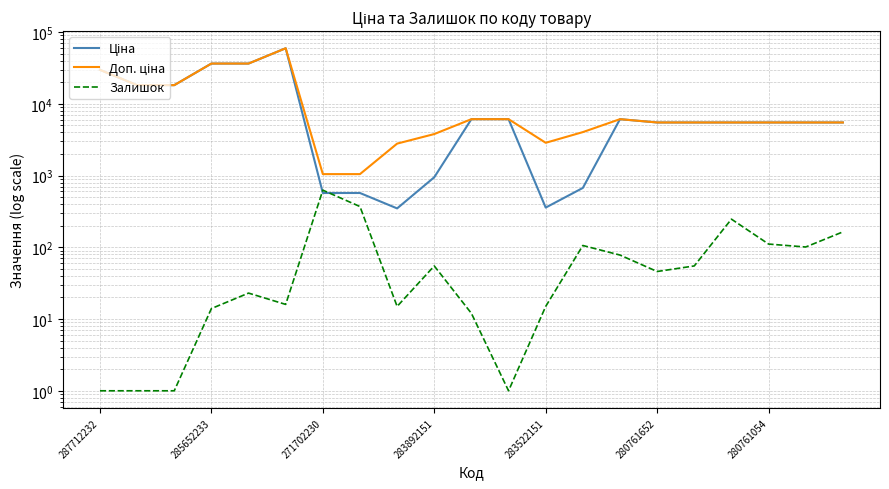

Which category has the lowest value in the Залишок series?

287712232